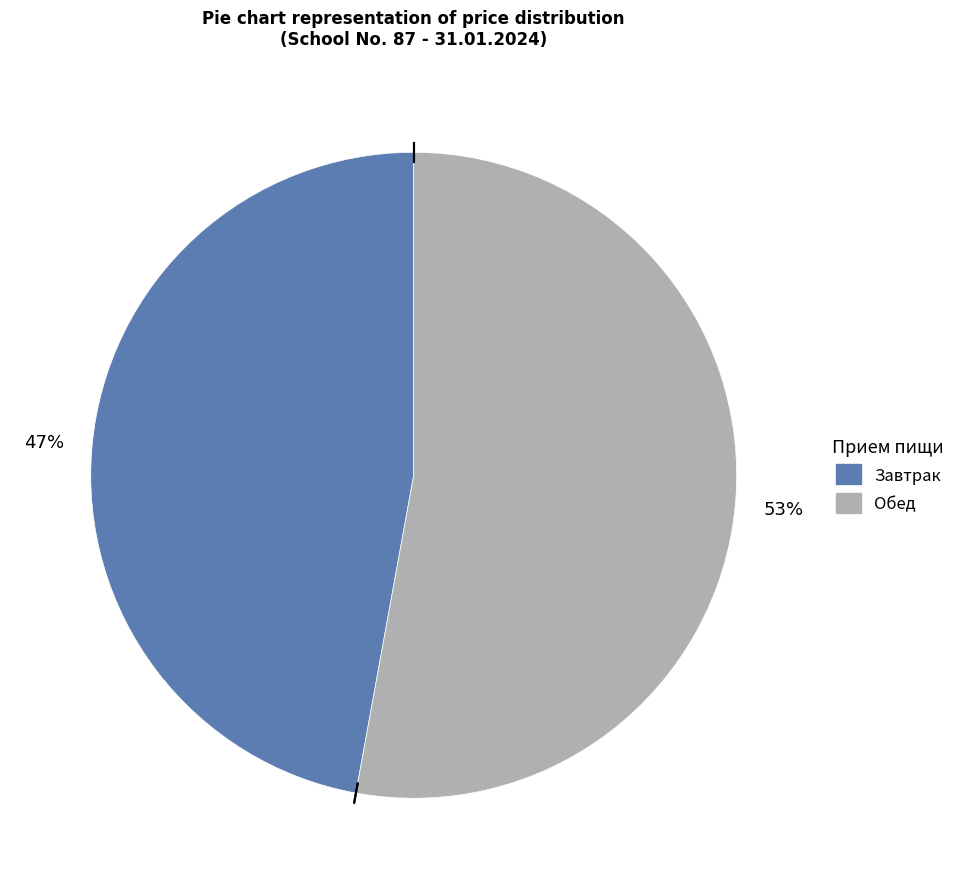

To the nearest percent, what is the average slice percentage?

50%